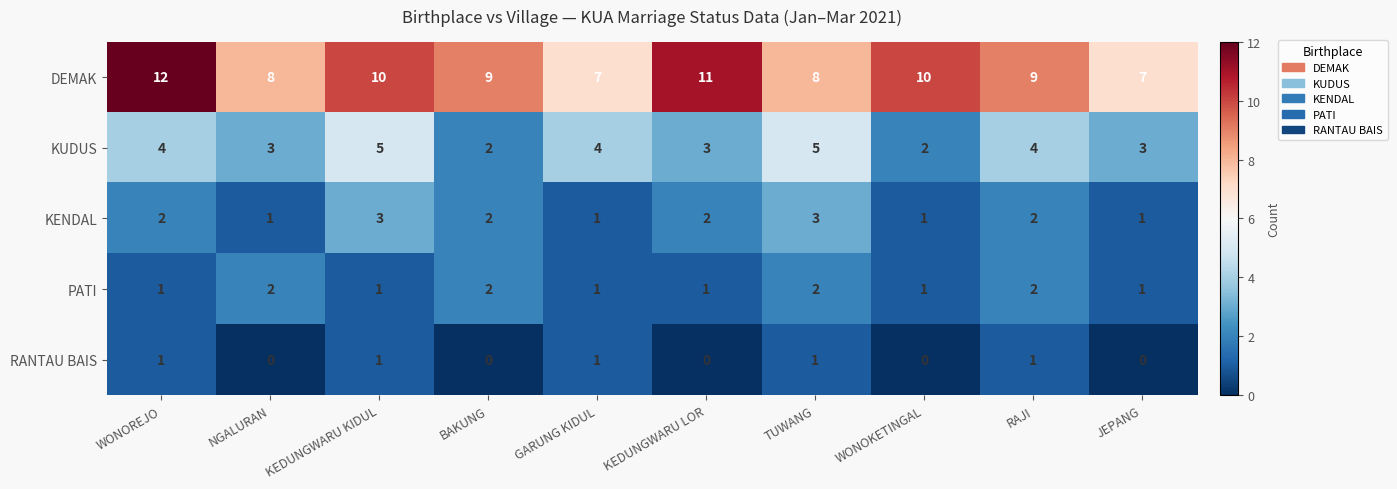

Which category has the highest value across all series?

WONOREJO